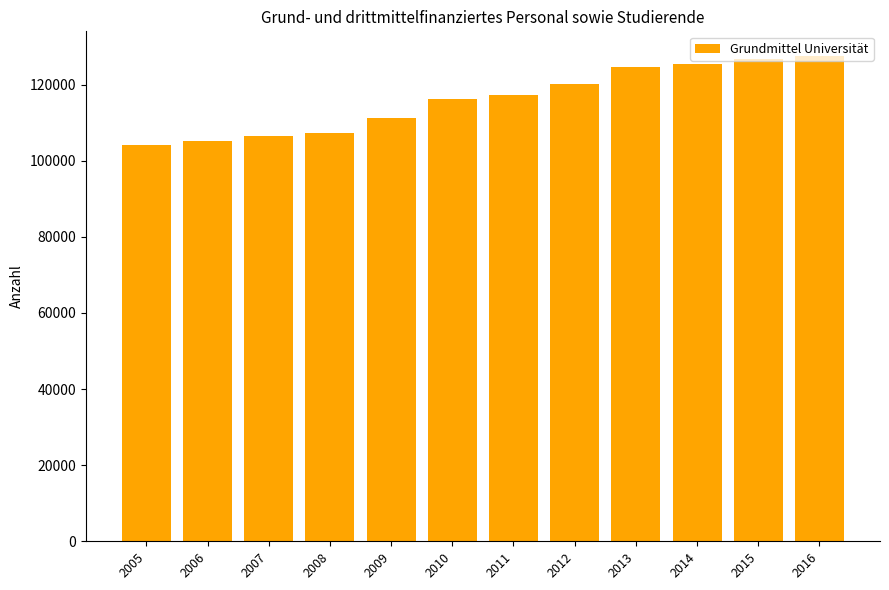

Does the chart contain any negative values?

No